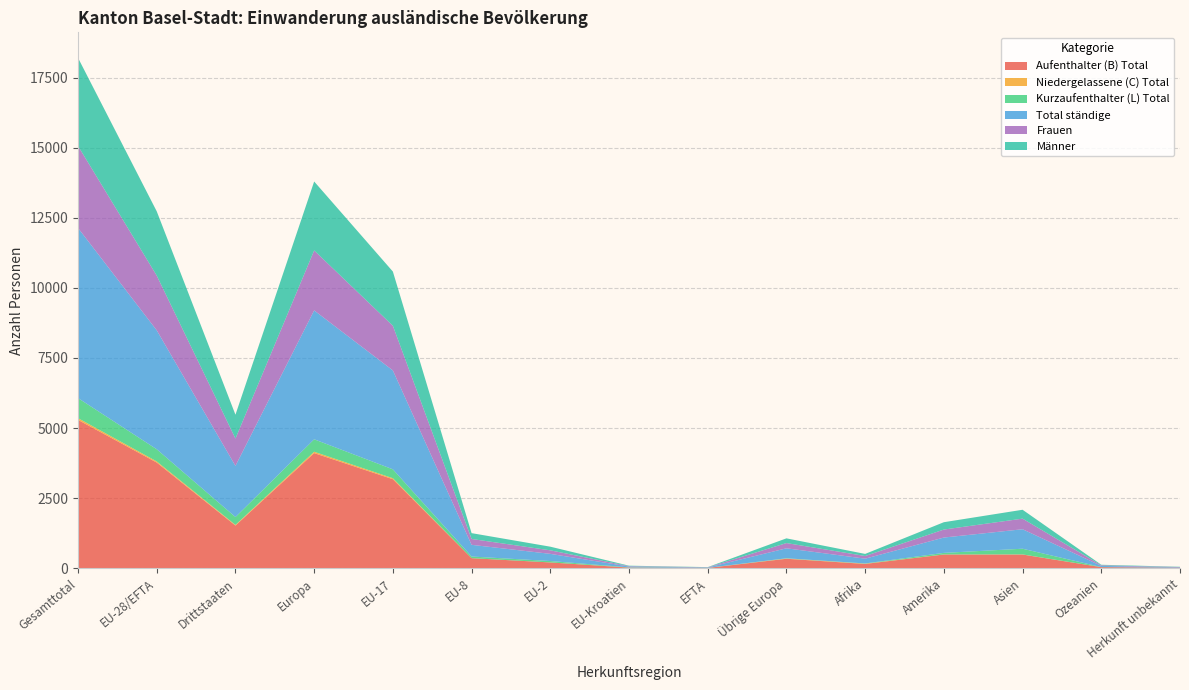

Reading left to right, what are all the values shown in this chart?

Aufenthalter (B) Total: 5291	3769	1522	4106	3174	358	206	21	10	337	153	489	488	38	17
Niedergelassene (C) Total: 62	40	22	48	36	0	1	2	1	8	8	2	4	0	0
Kurzaufenthalter (L) Total: 715	434	281	444	317	59	49	7	2	10	9	56	203	3	0
Total ständige: 6068	4243	1825	4598	3527	417	256	30	13	355	170	547	695	41	17
Frauen: 2926	1951	975	2138	1594	209	126	15	7	187	95	285	378	22	8
Männer: 3142	2292	850	2460	1933	208	130	15	6	168	75	262	317	19	9